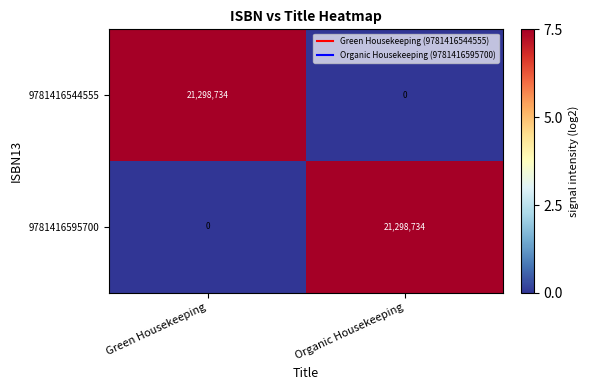

Reading left to right, transcribe all the data shown in this chart.

9781416544555: 21298734	0
9781416595700: 0	21298734